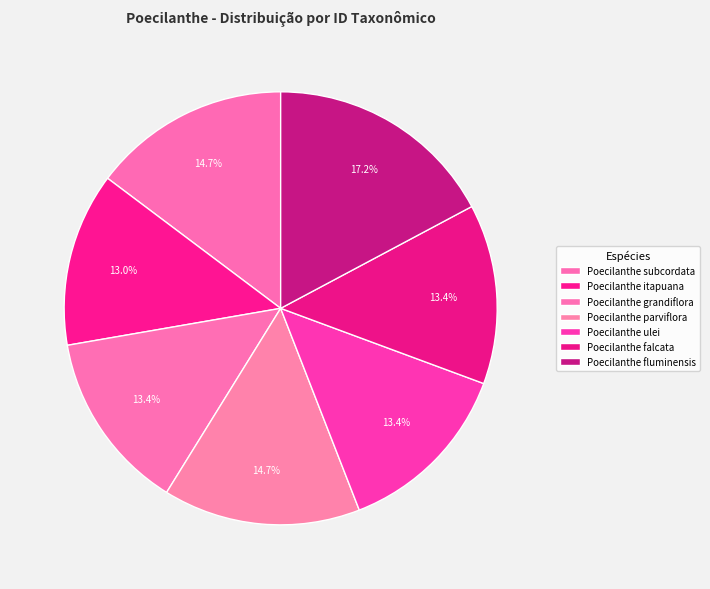

How many segments does this pie chart have?

7